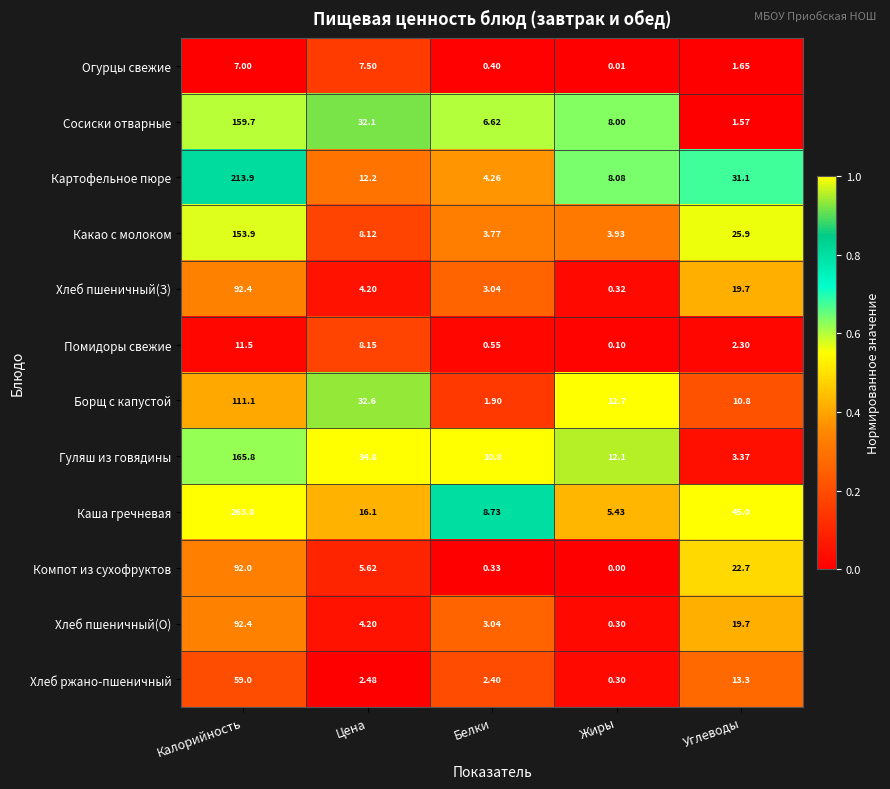

At which category does the chart reach its minimum across all series?

Жиры